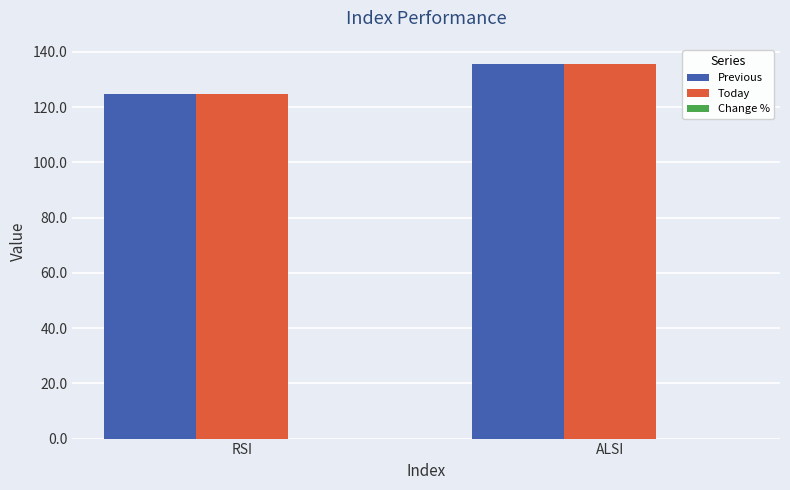

List the labels in order of Today value, largest first.

ALSI, RSI